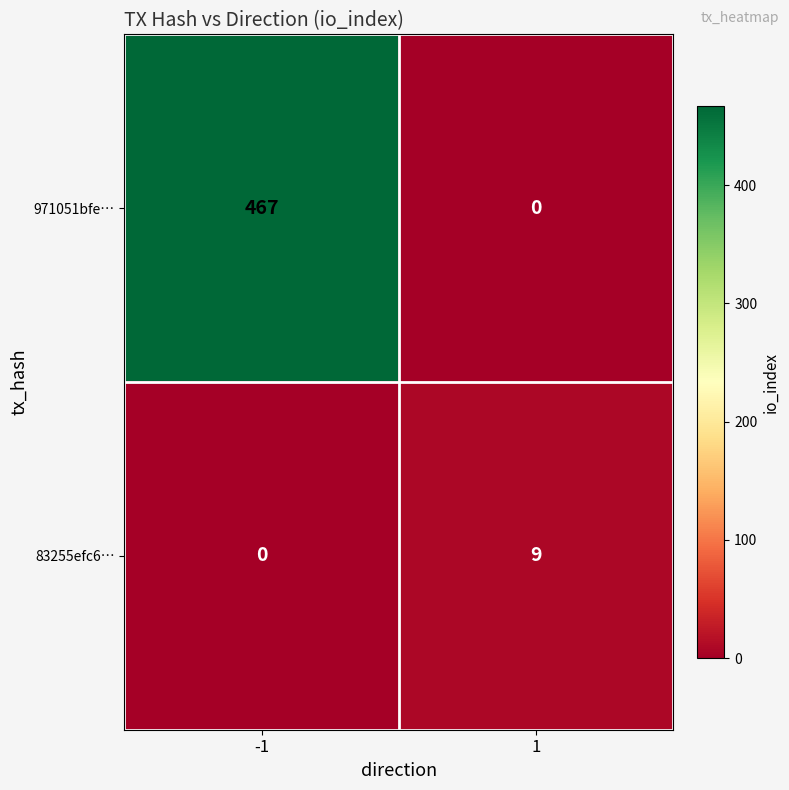

Rank the series by their average value, from highest to lowest.

971051bfe…, 83255efc6…